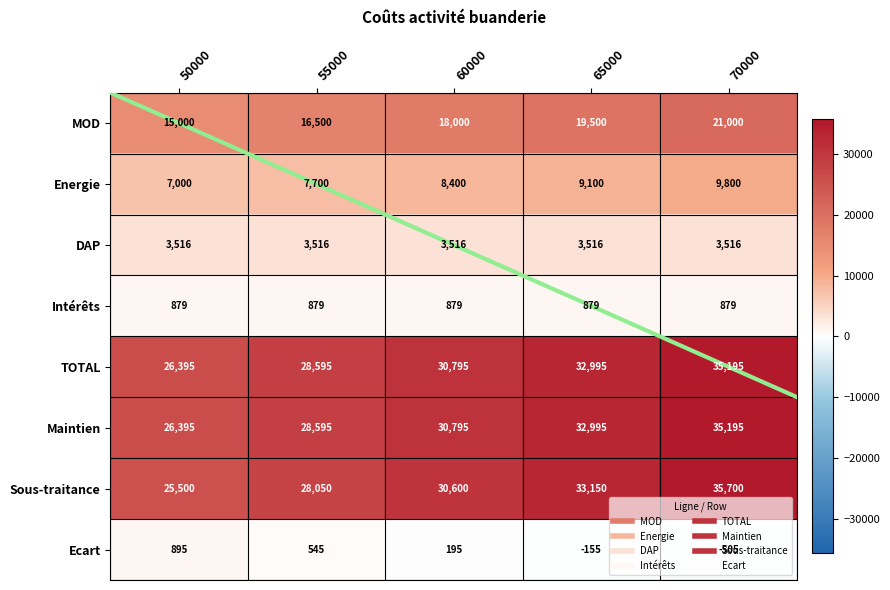

True or false: Ecart has a value of 1413 at 50000.

False